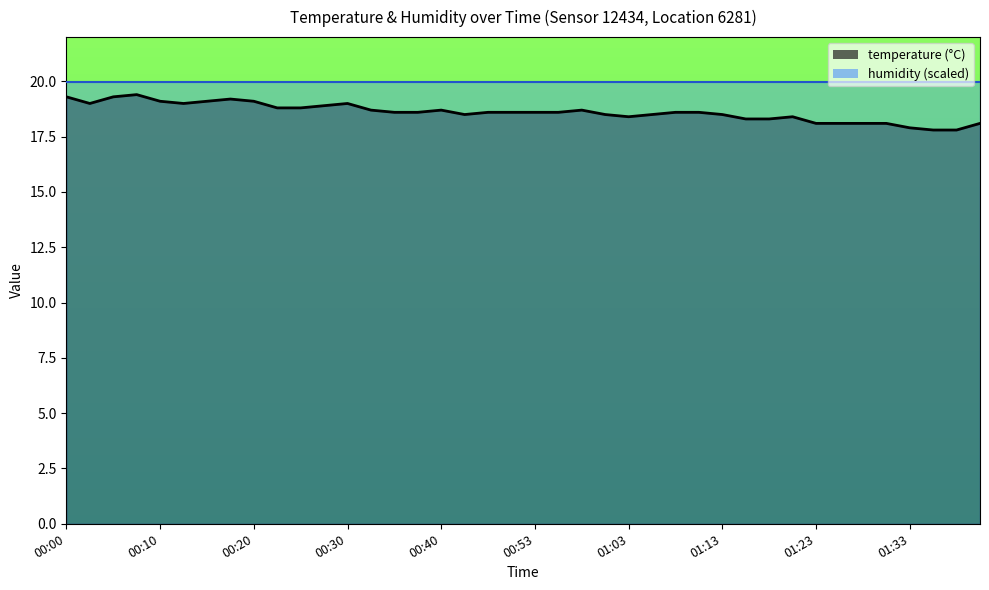

Rank the categories by value from lowest to highest.

01:35, 01:37, 01:33, 01:23, 01:25, 01:28, 01:30, 01:40, 01:15, 01:18, 01:03, 01:20, 00:42, 01:00, 01:05, 01:13, 00:35, 00:37, 00:48, 00:50, 00:53, 00:55, 01:08, 01:10, 00:32, 00:40, 00:58, 00:22, 00:25, 00:27, 00:03, 00:13, 00:30, 00:10, 00:15, 00:20, 00:18, 00:00, 00:05, 00:08